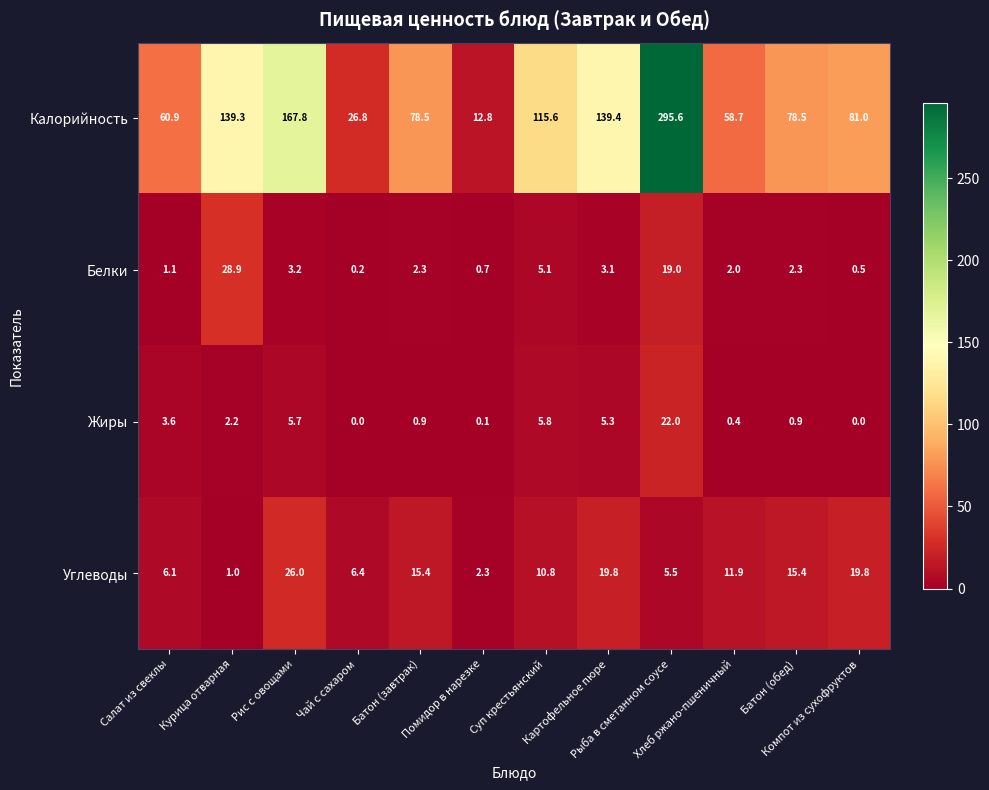

At how many categories does at least one series exceed 210?

1